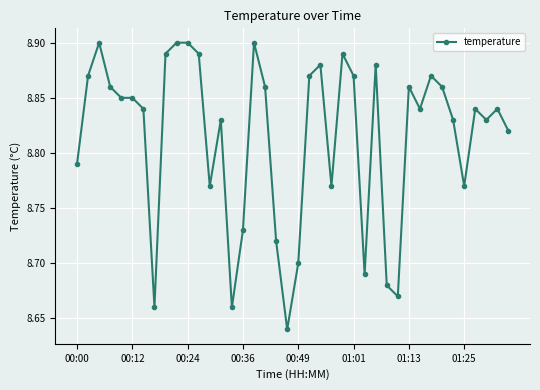

True or false: there are more than 0 points higher than both neighbors.

True